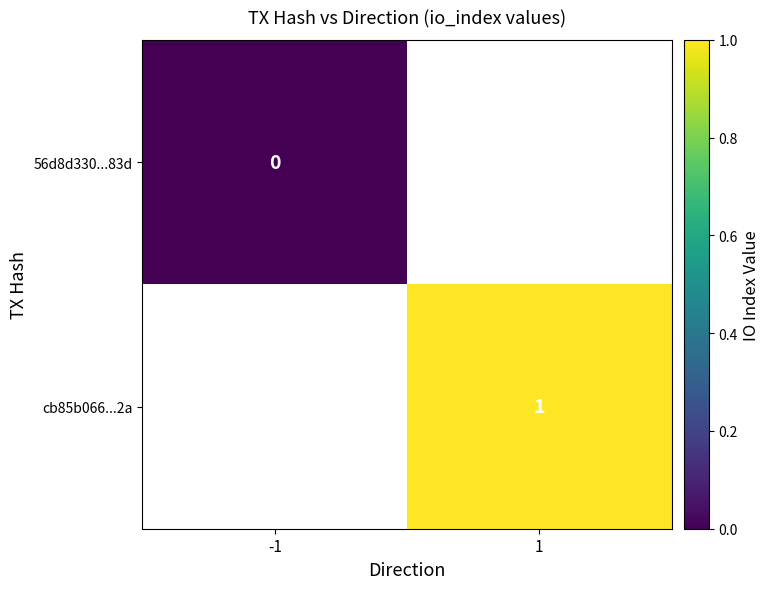

Rank the series by their maximum value, from lowest to highest.

56d8d330...83d, cb85b066...2a